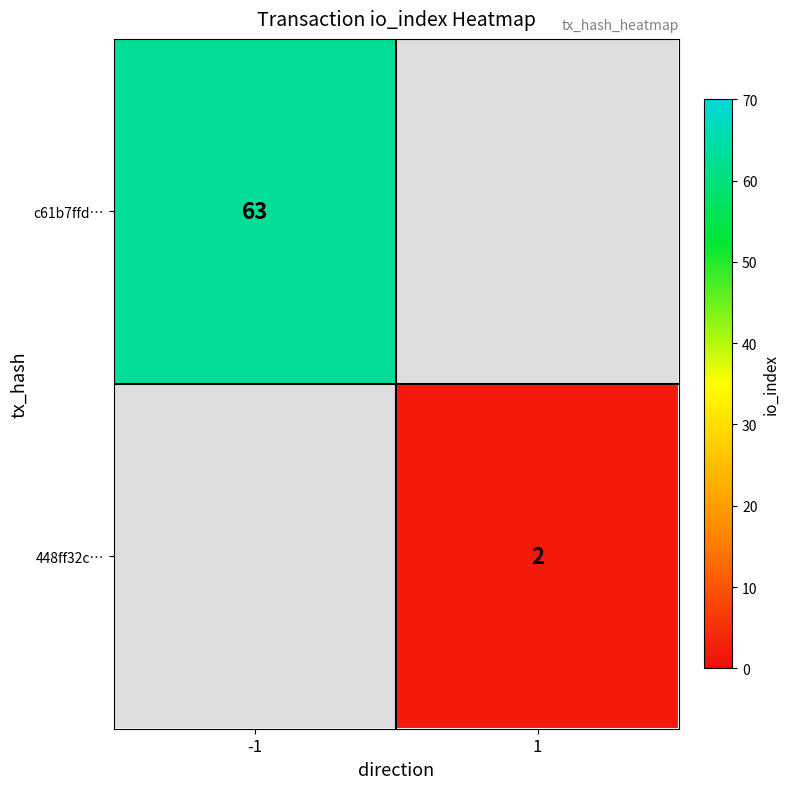

The value of c61b7ffd… at -1 is 105. True or false?

False